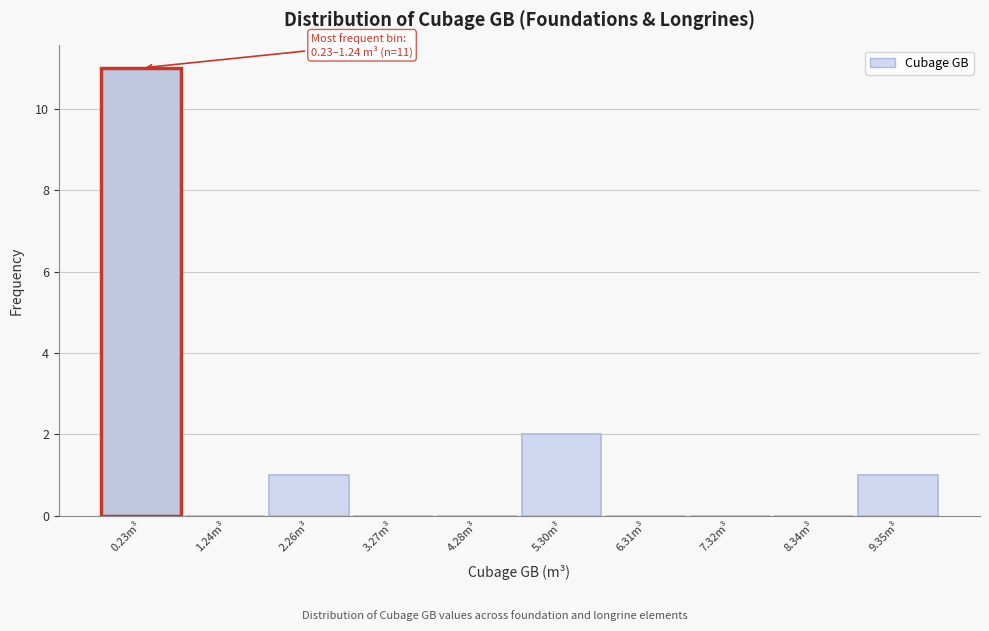

Reading left to right, what are all the values shown in this chart?

0.23m³=11	1.24m³=0	2.26m³=1	3.27m³=0	4.28m³=0	5.30m³=2	6.31m³=0	7.32m³=0	8.34m³=0	9.35m³=1